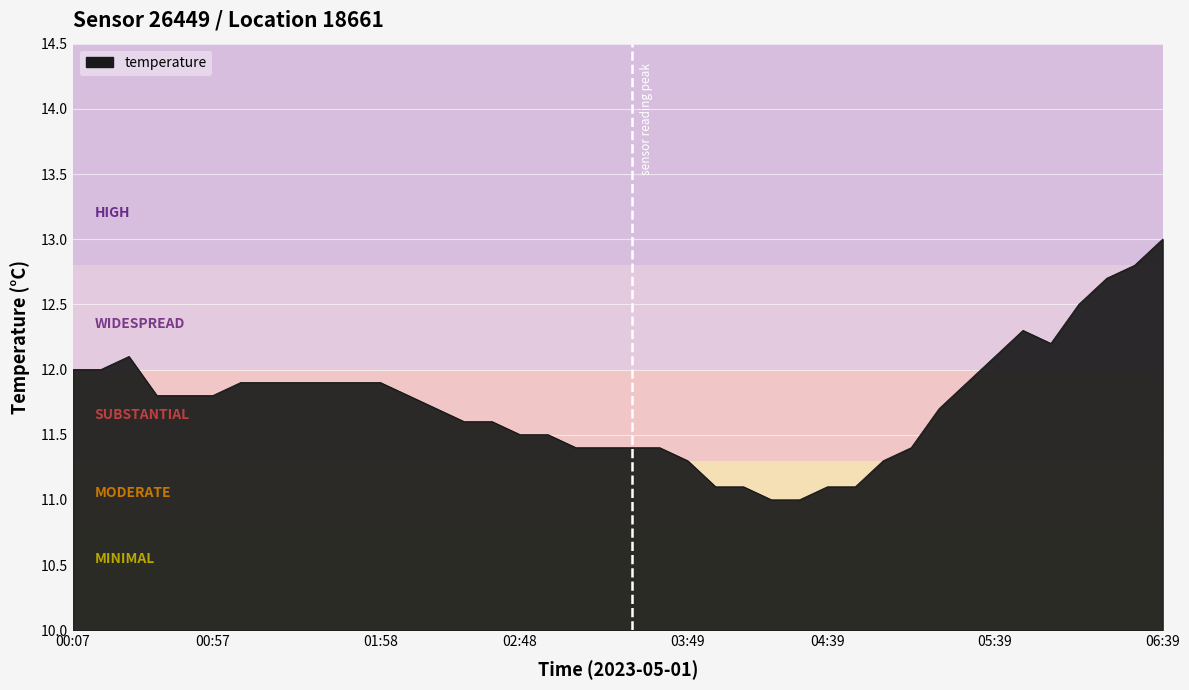

What is the minimum value shown in the chart?

11.0